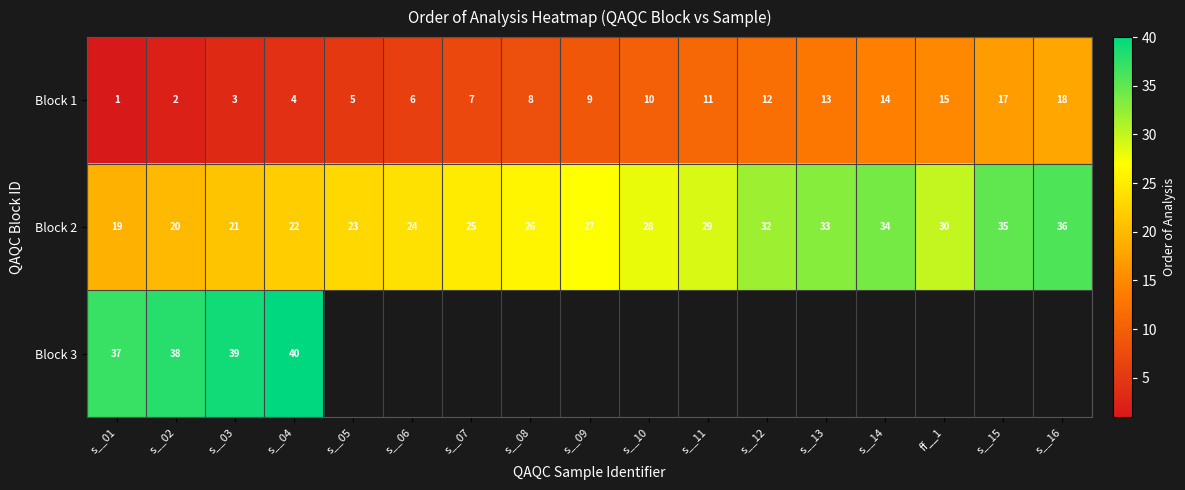

True or false: Block 2 has a value of 37 at s__05.

False